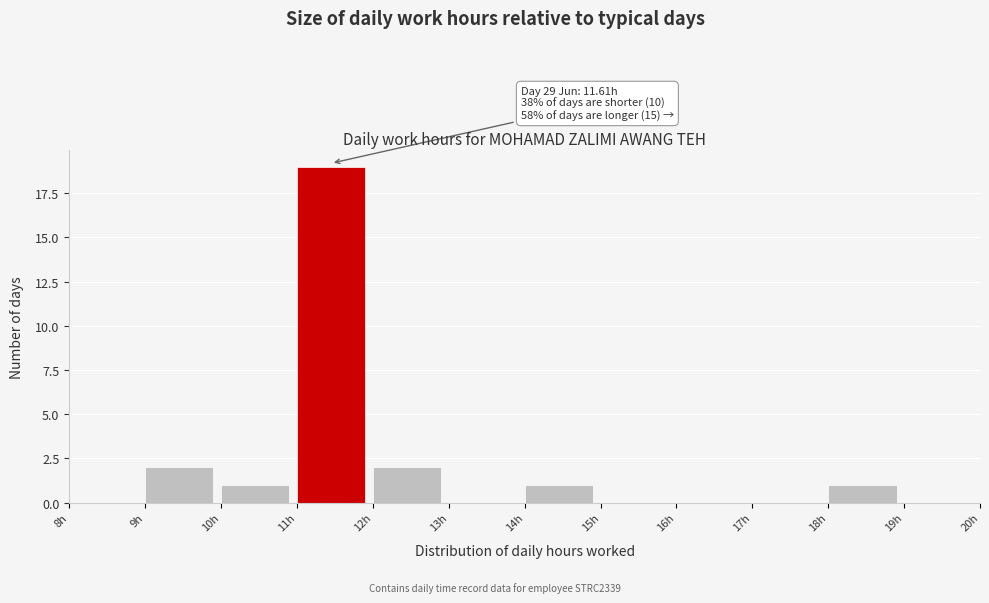

Over which range of the x-axis is the bar tallest?

11 to 12